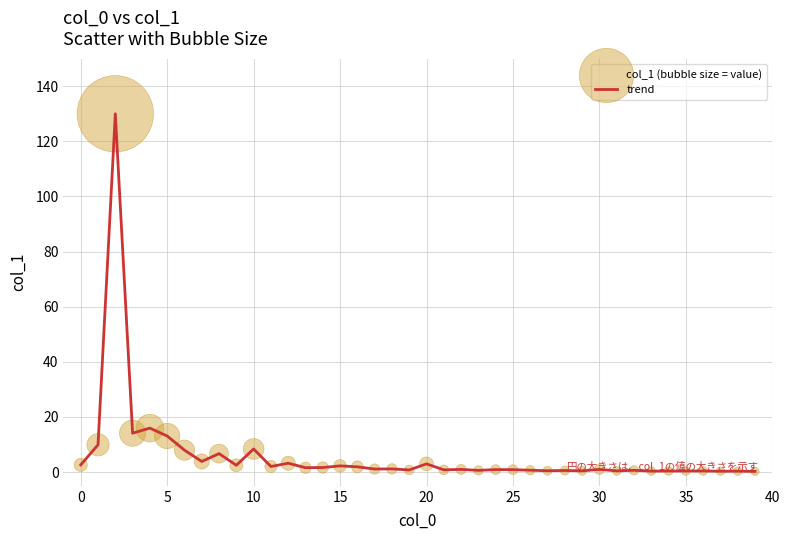

What is the difference between the maximum and minimum values?

129.8